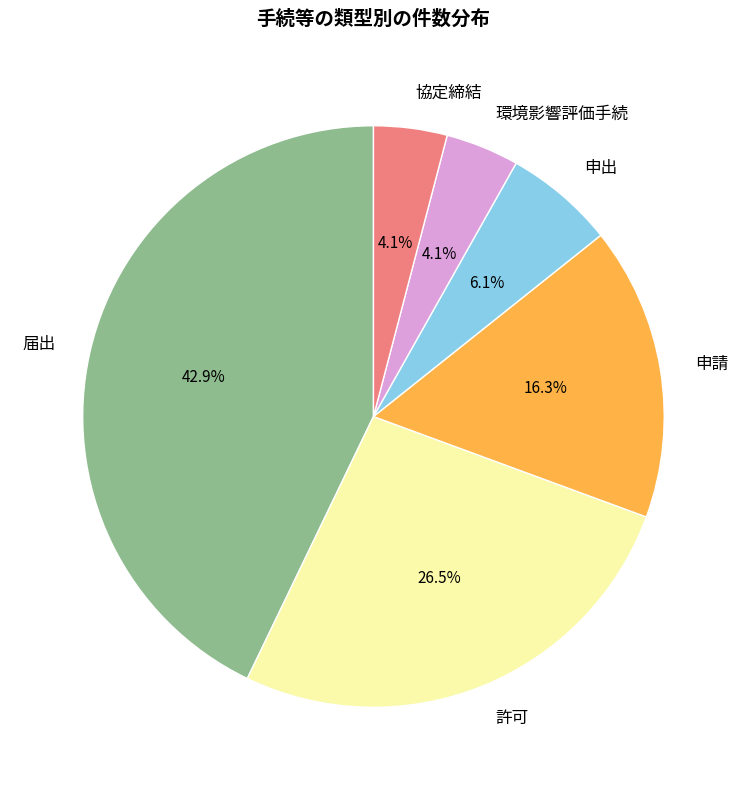

To the nearest percent, what is the difference between the largest and smallest slice percentages?

39%